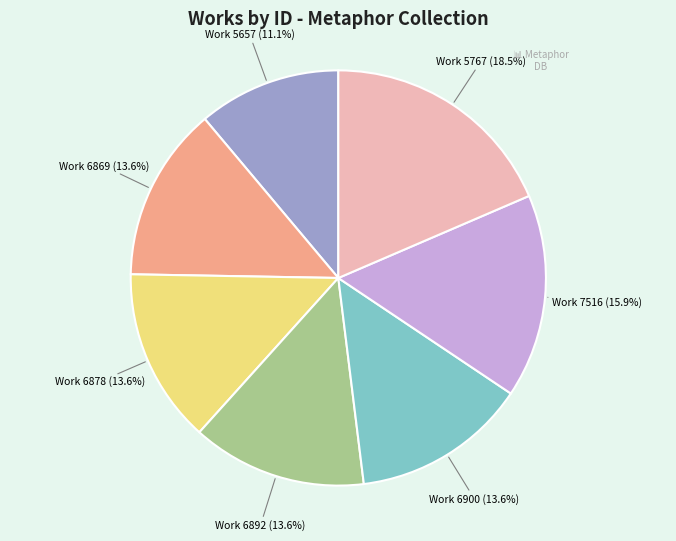

Combined, do Work 6869 and Work 6892 account for over 50%?

No